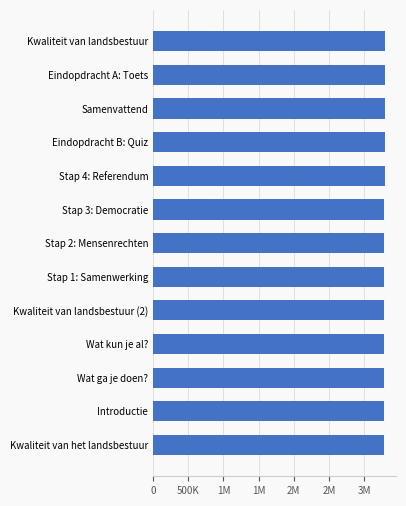

Does the chart contain any negative values?

No